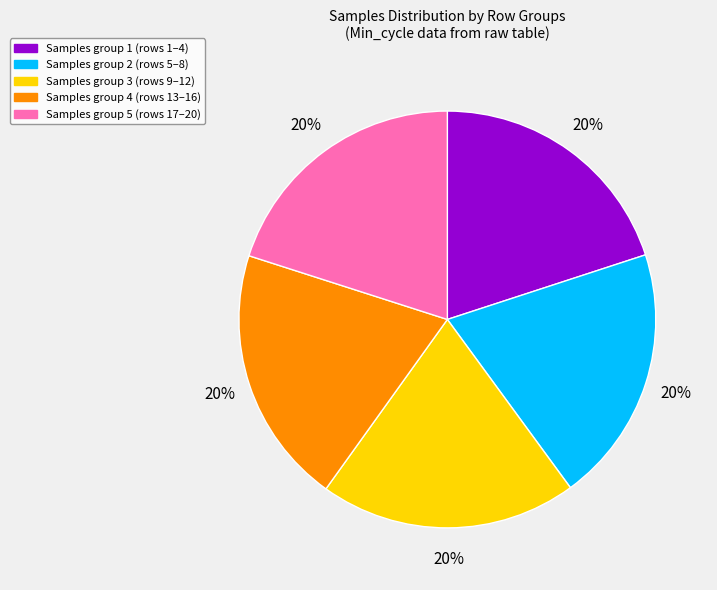

To the nearest percent, what is the combined percentage of Samples group 1 (rows 1–4) and Samples group 4 (rows 13–16)?

40%